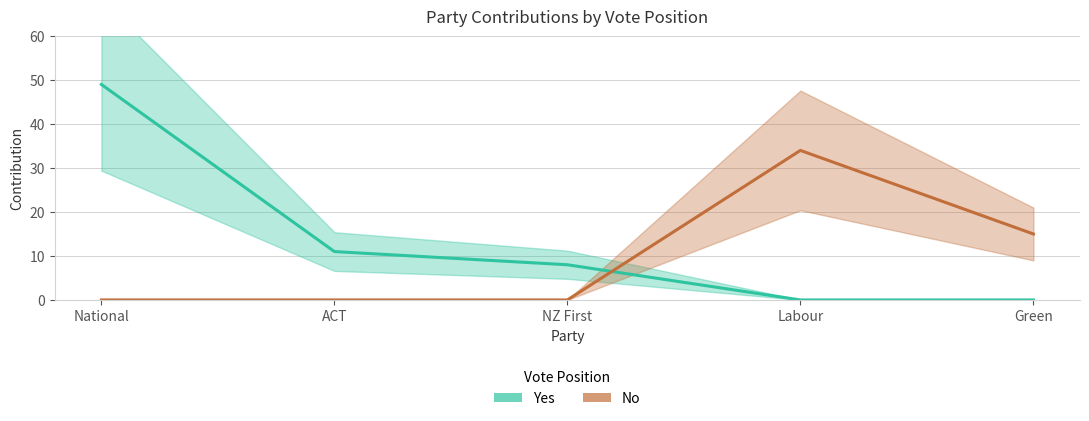

Which series has the largest total across all categories?

Yes (Vote)